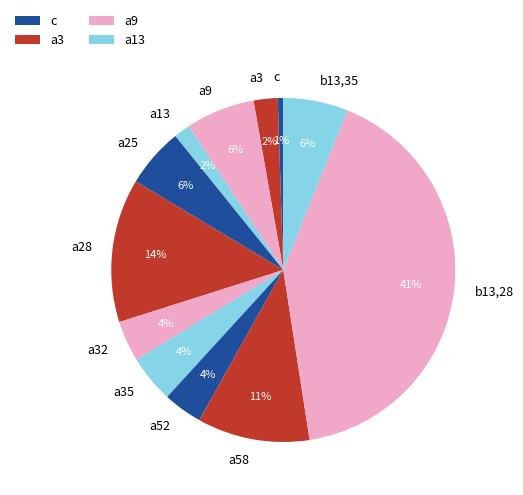

Is there any slice that represents more than half of the pie?

No